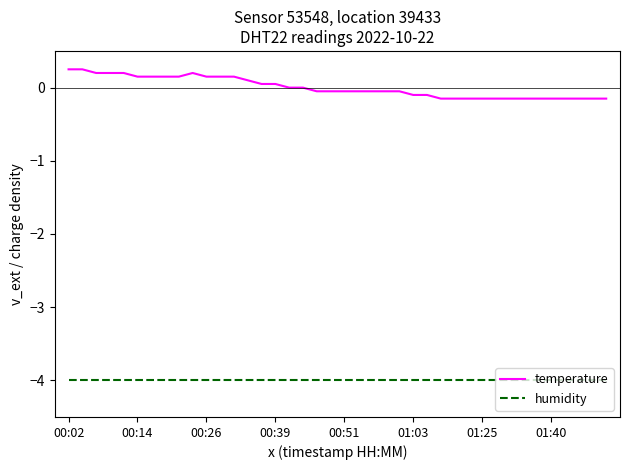

List the series in order of their peak value, lowest first.

humidity, temperature